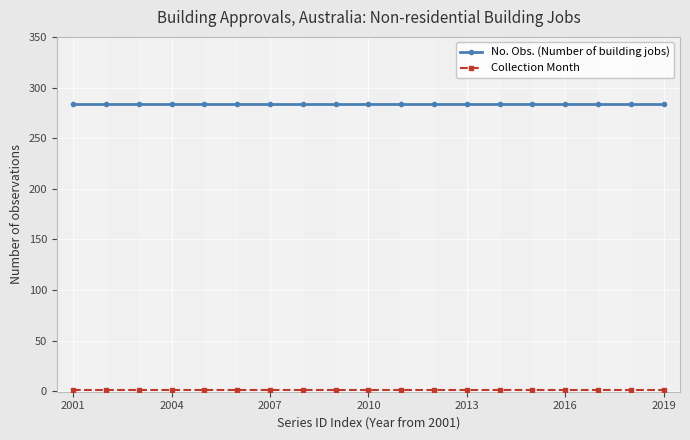

Does the chart have visible grid lines?

Yes